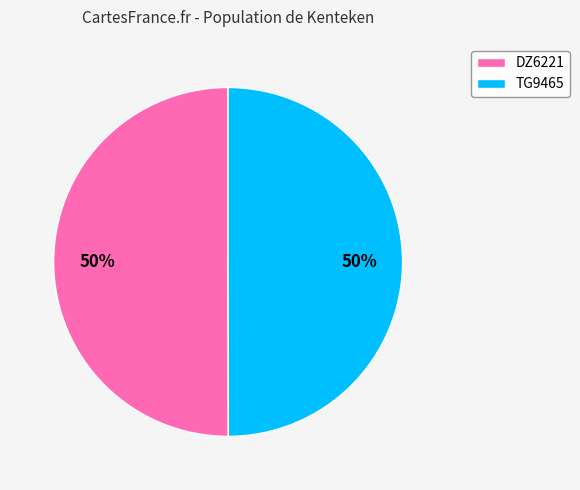

Approximately how many times larger is the value at TG9465 compared to DZ6221?

1.0